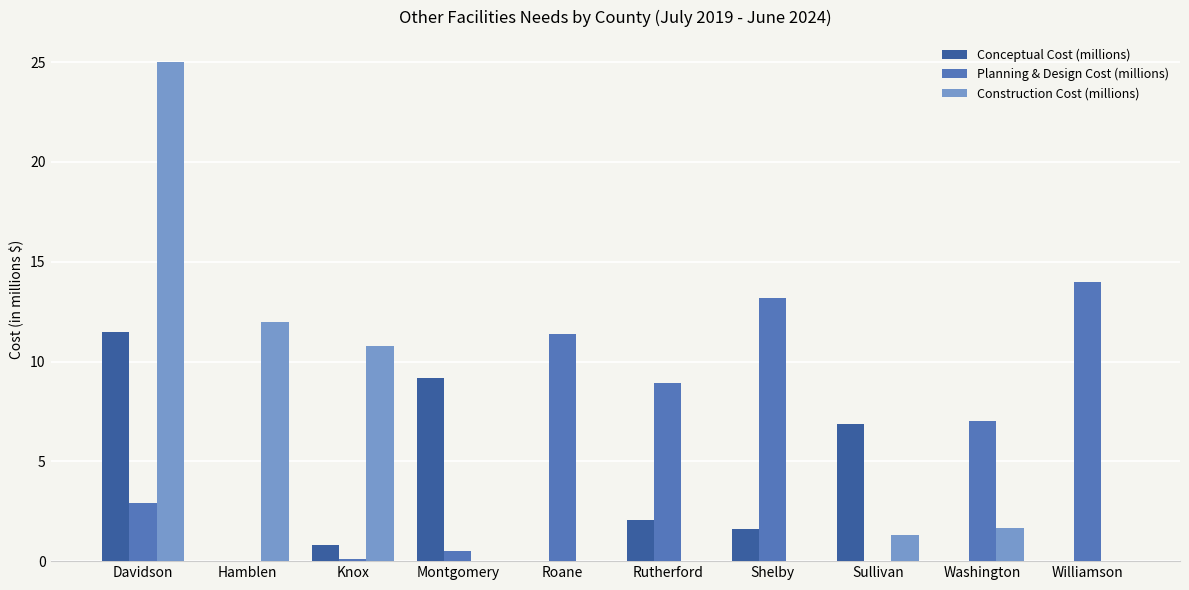

At which category is the sum across all series the highest?

Davidson